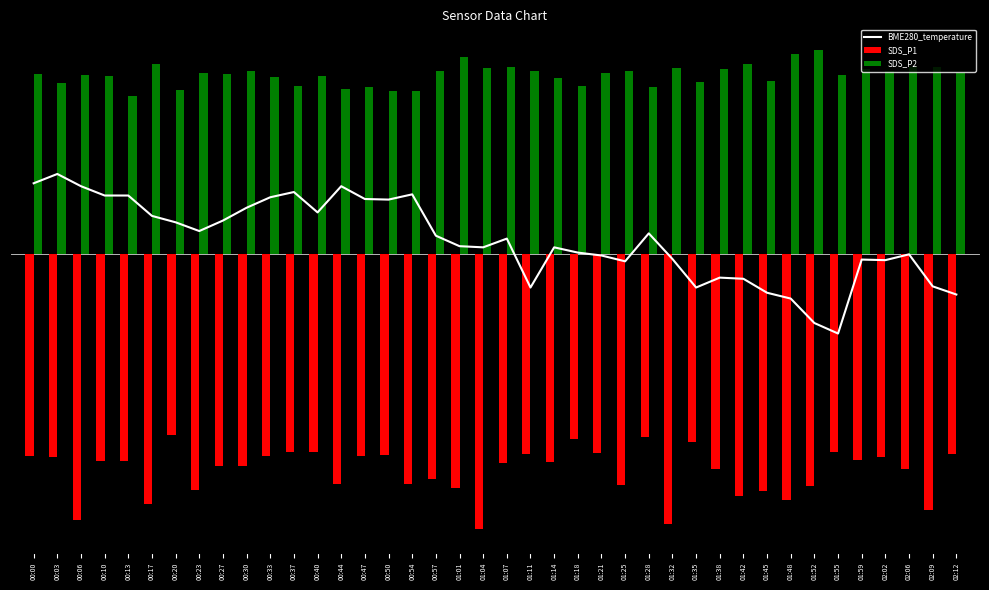

What position from the left is 00:50?

16